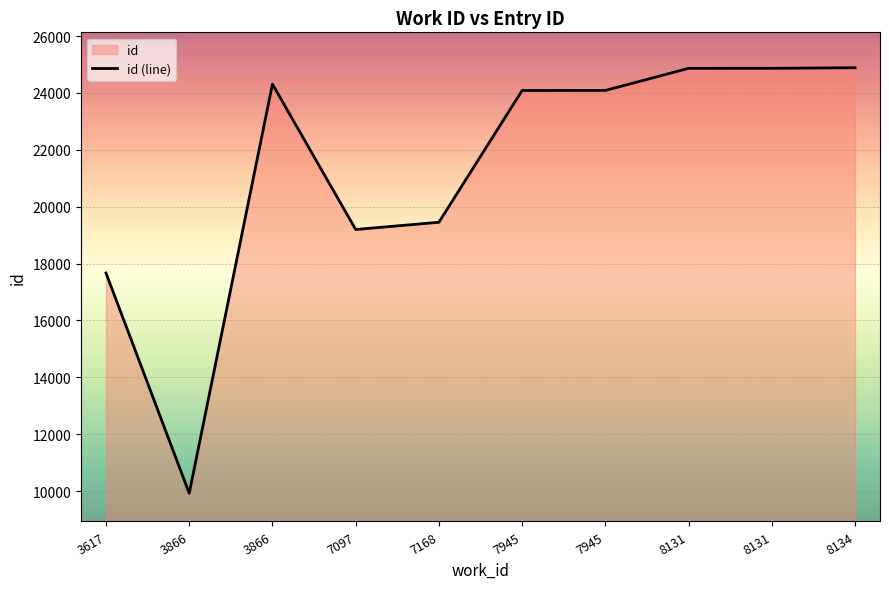

List the labels in order of value, largest first.

8134, 8131, 8131, 3866, 7945, 7945, 7168, 7097, 3617, 3866